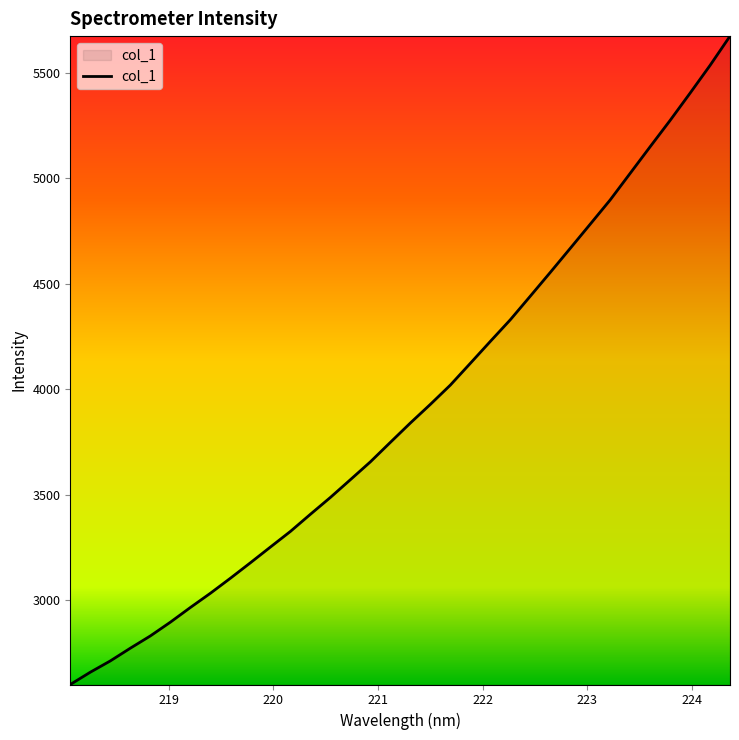

What is the smallest value displayed?

2601.8